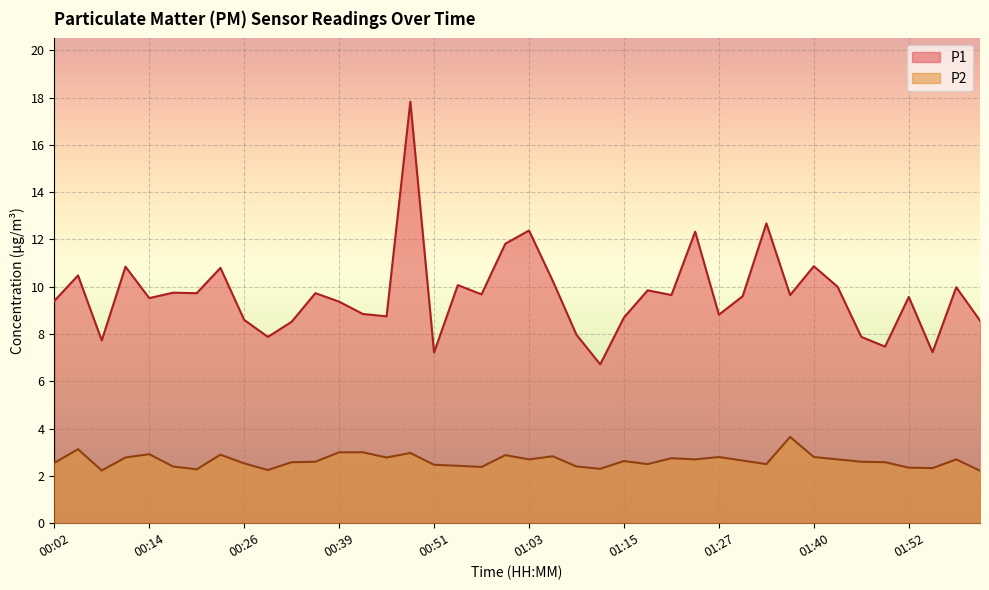

At which category is the sum across all series the highest?

00:48